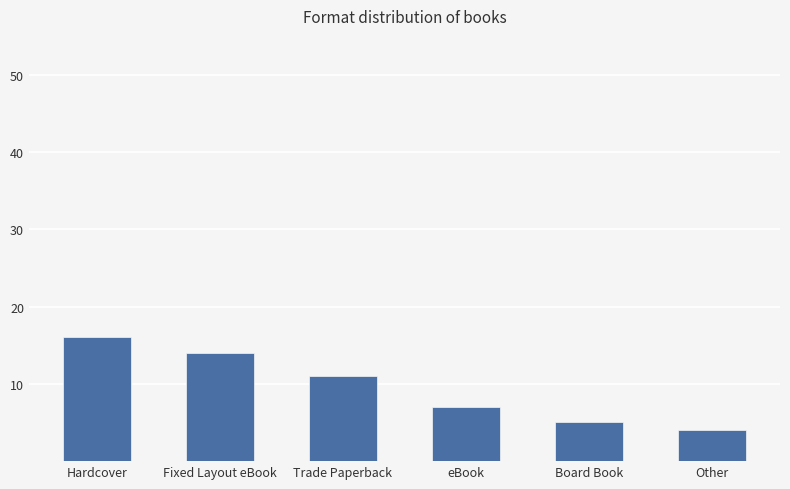

List the labels in order of value, largest first.

Hardcover, Fixed Layout eBook, Trade Paperback, eBook, Board Book, Other